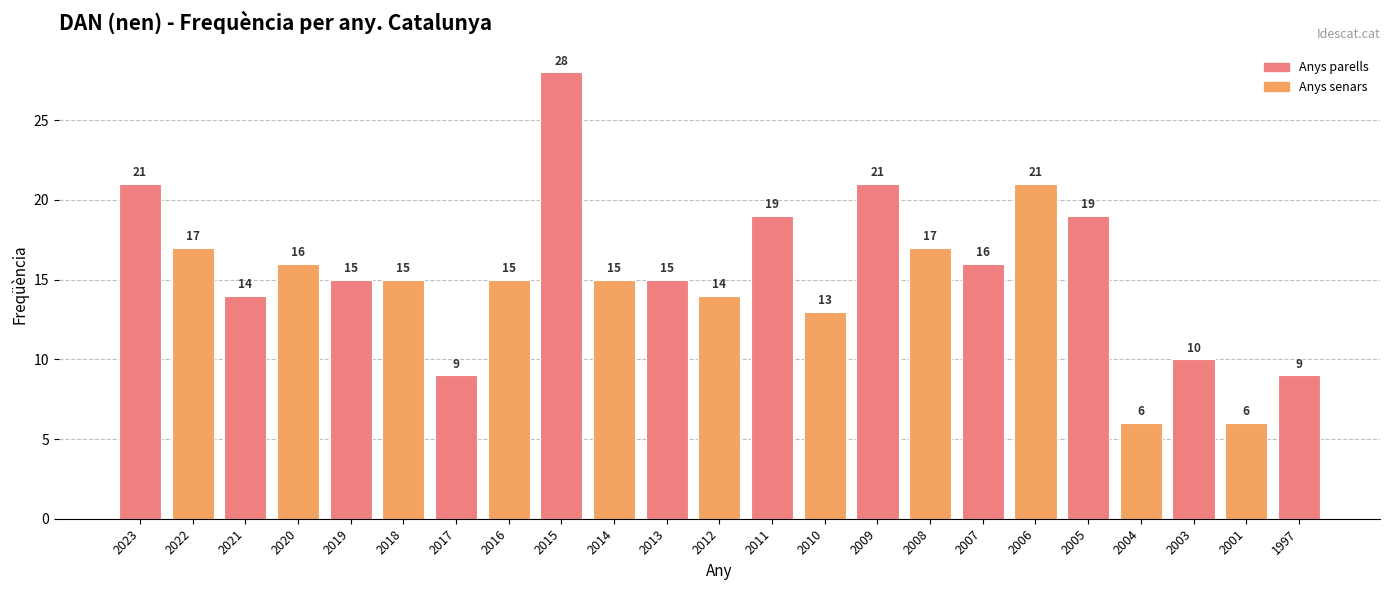

What is the difference between the maximum and minimum values?

22